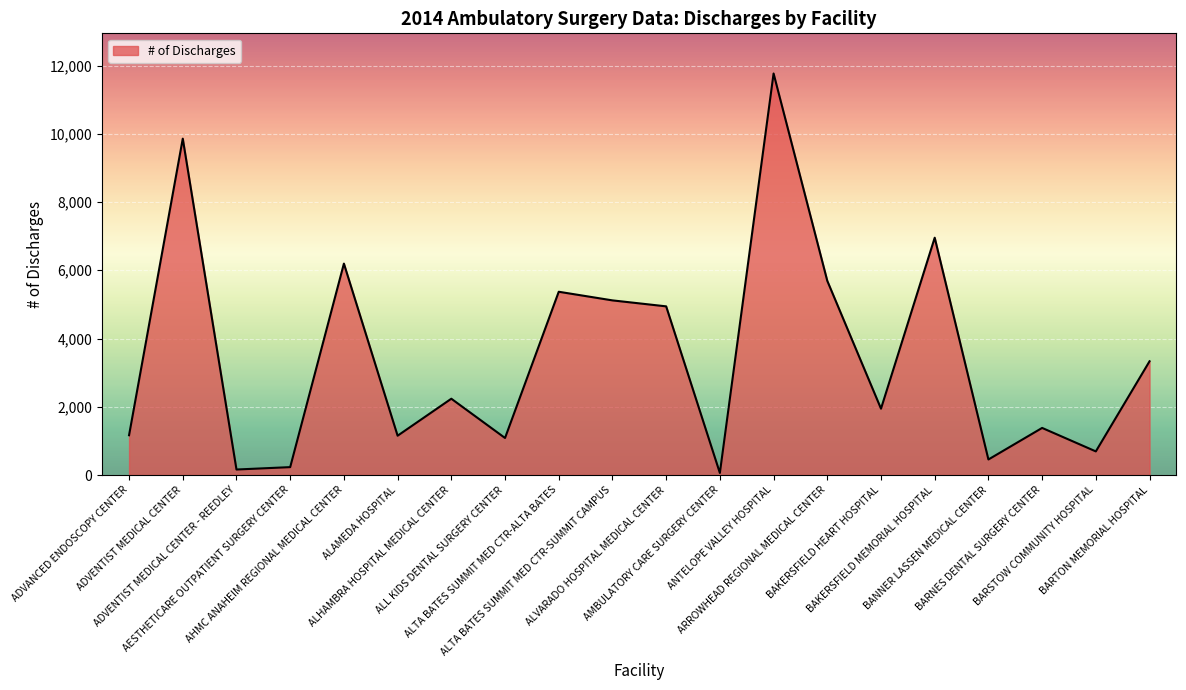

True or false: the data shows 11768 at ANTELOPE VALLEY HOSPITAL.

True